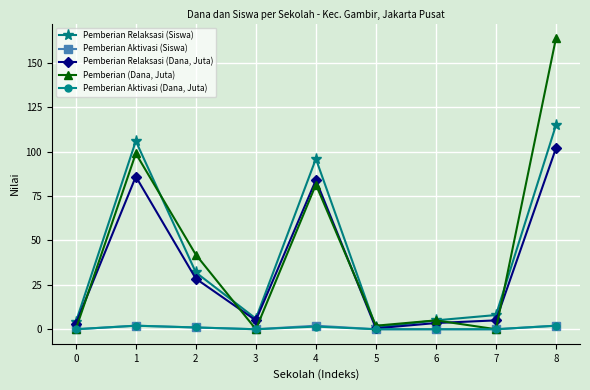

What is the value of the Pemberian Relaksasi (Dana, Juta) point at the 8th from the left?

5.0